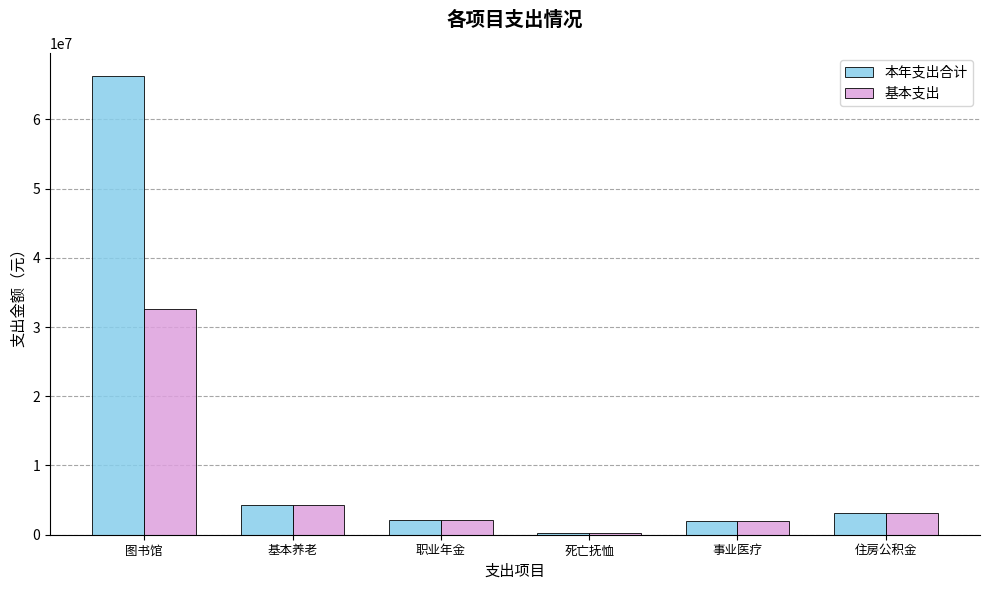

At which label does 本年支出合计 first exceed 3171305?

图书馆